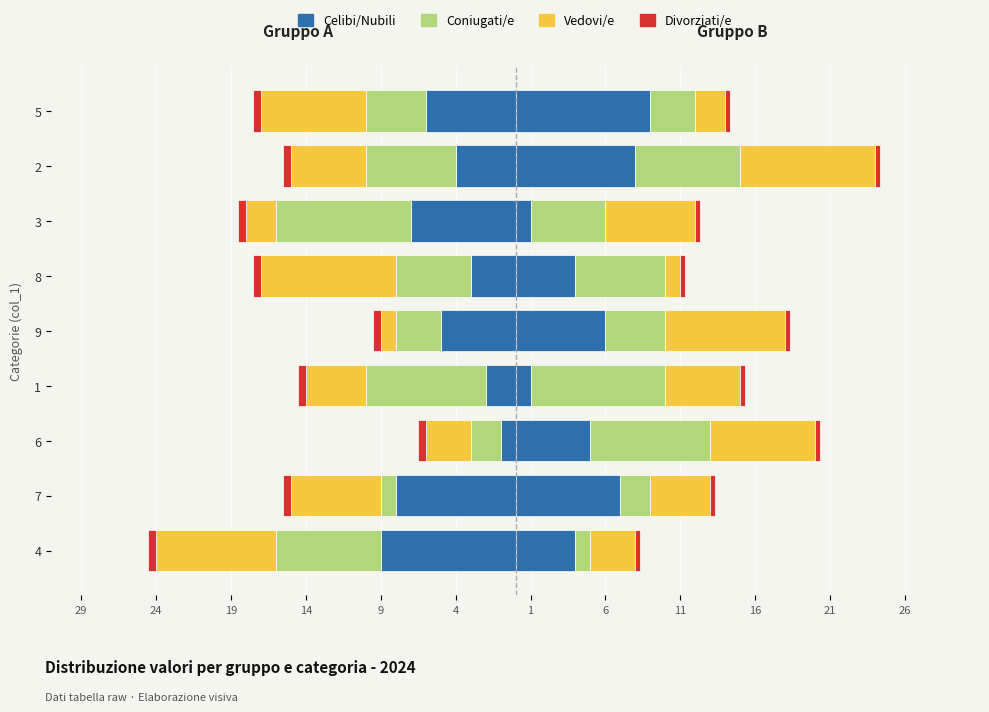

What are all the series names shown in the legend?

Celibi/Nubili, Coniugati/e, Vedovi/e, Divorziati/e